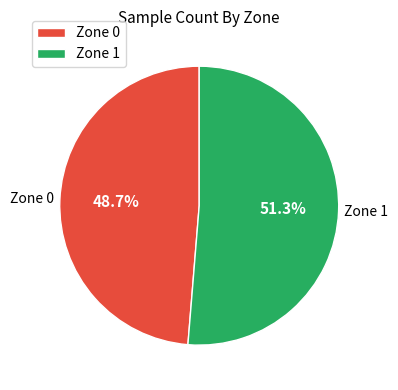

Which has a higher value, Zone 1 or Zone 0?

Zone 1